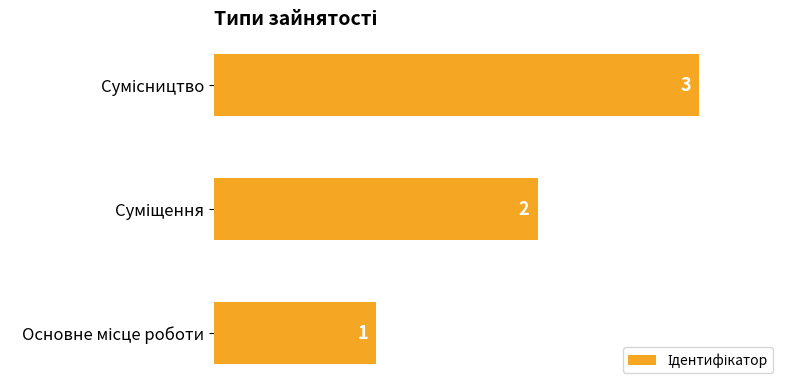

How many values are between 1 and 3?

3